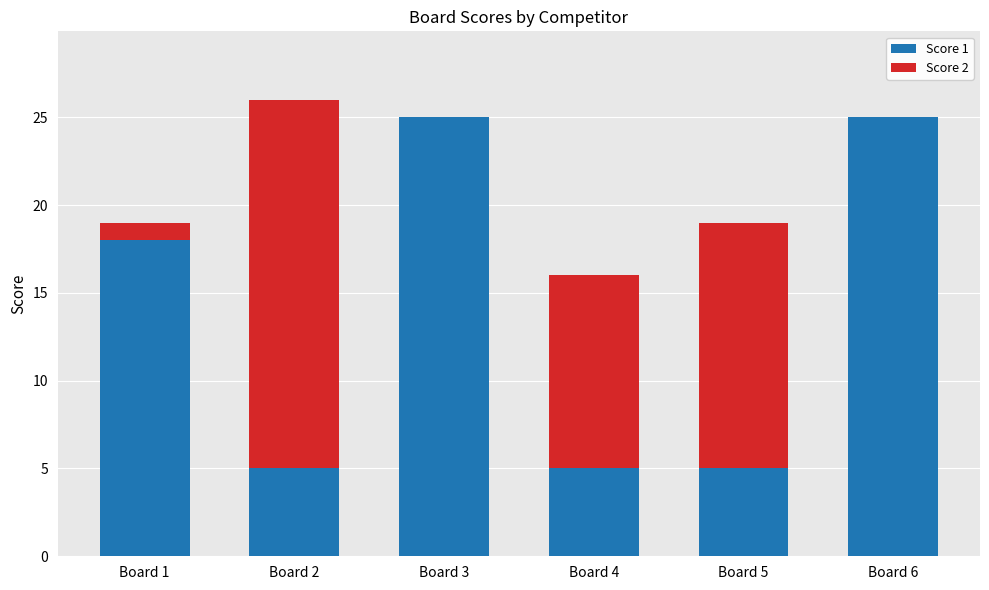

What is the average value of the Score 1 series?

14